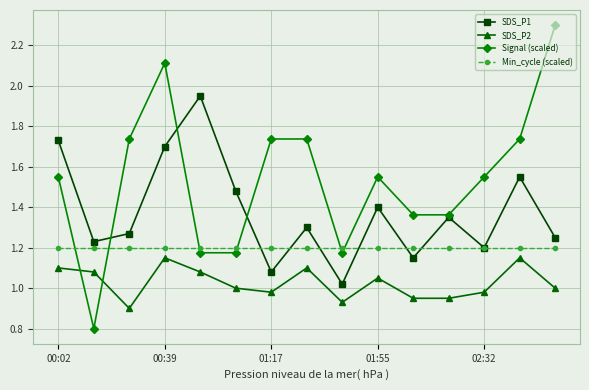

What are all the series names shown in the legend?

SDS_P1, SDS_P2, Signal (scaled), Min_cycle (scaled)